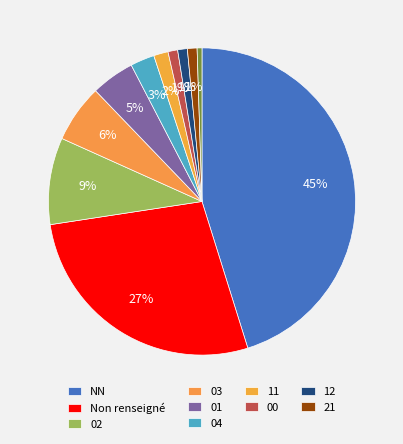

How many slices are in this pie chart?

11